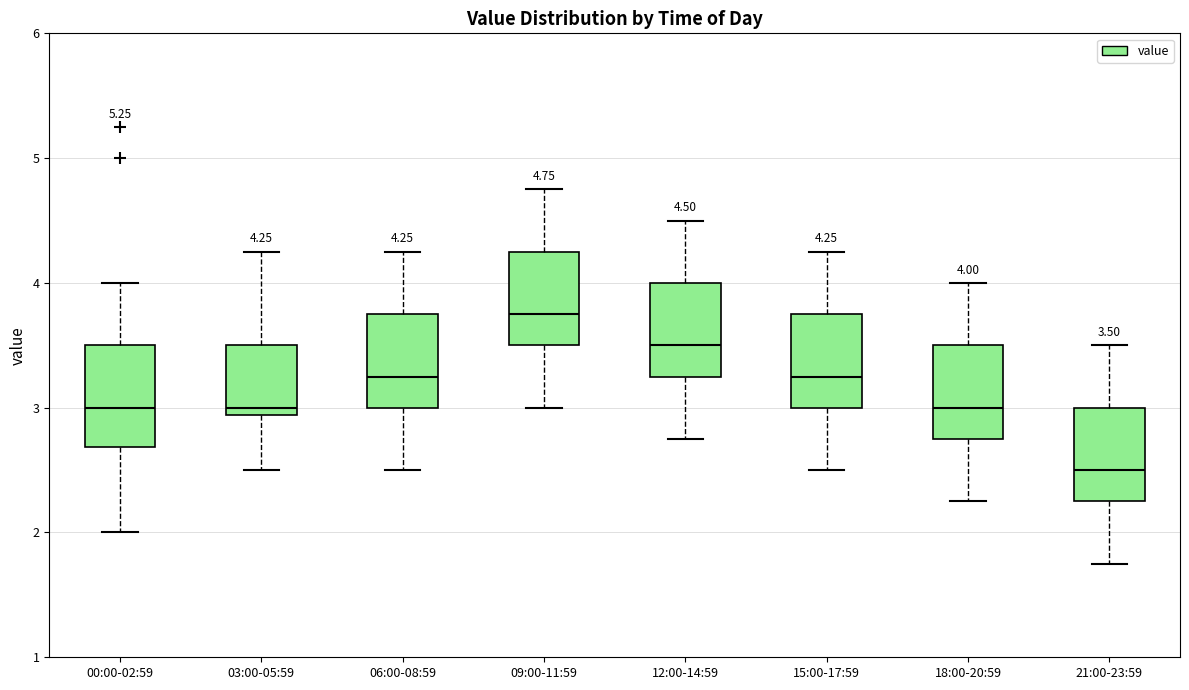

Which box's median line is the highest?

09:00-11:59